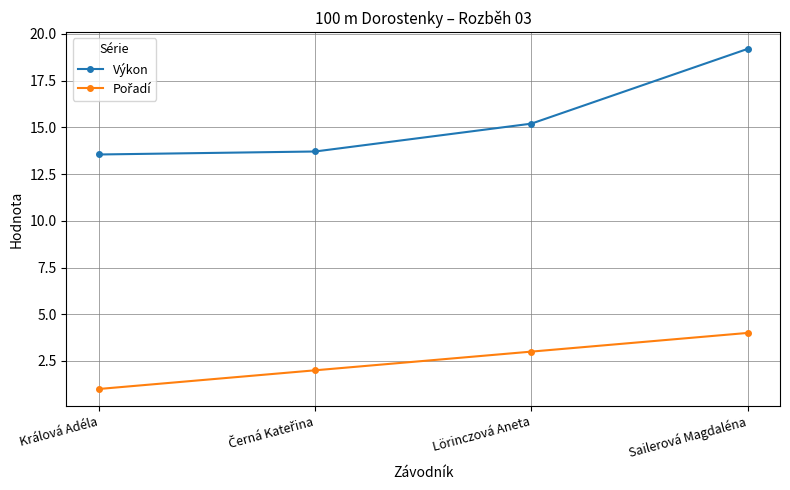

True or false: Výkon has more than 0 points higher than both neighbors.

False